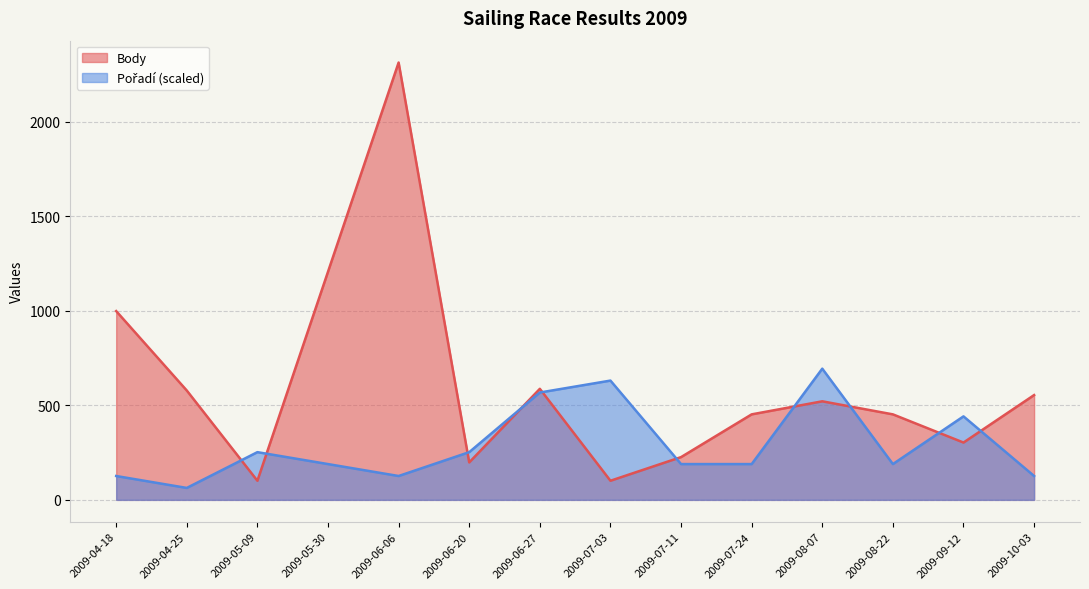

What is the label of the 9th point from the left?

2009-07-11